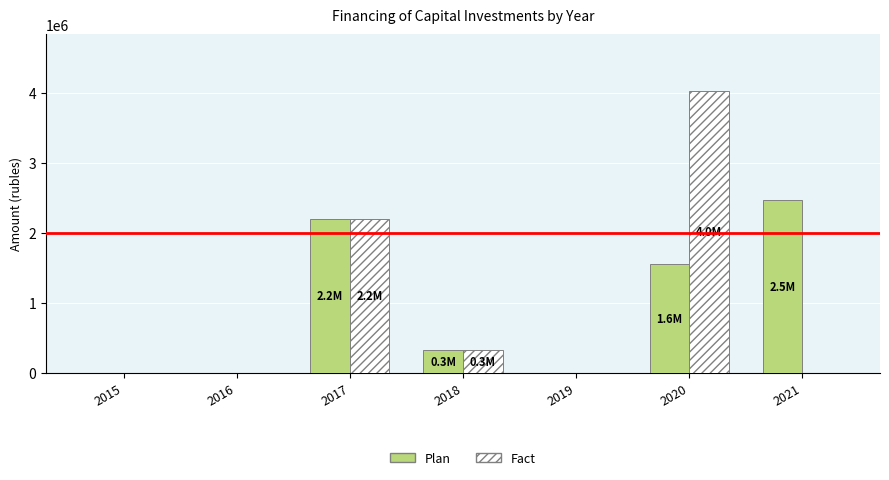

At which category is the sum across all series the highest?

2020